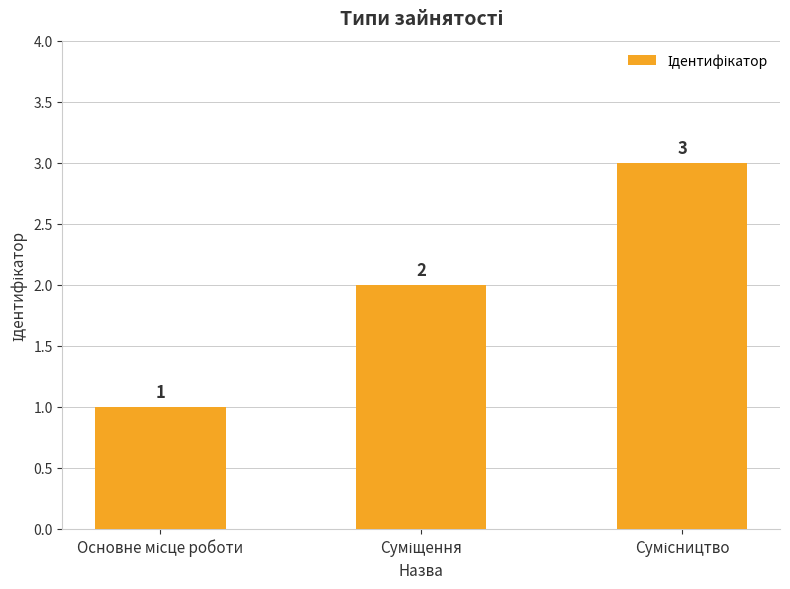

What is the value of the 1st bar from the left?

1